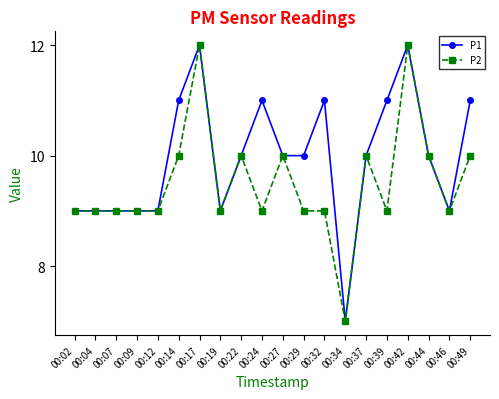

True or false: P2 has more than 2 interior local peaks.

True